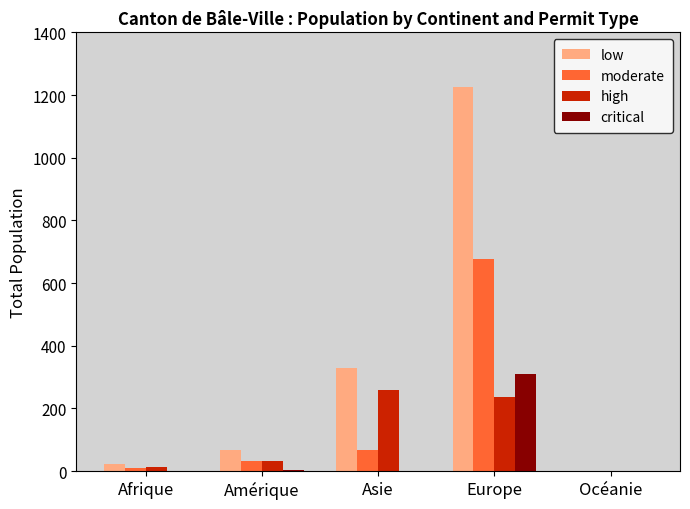

Is the value of critical at Asie greater than the value of low at Asie?

No